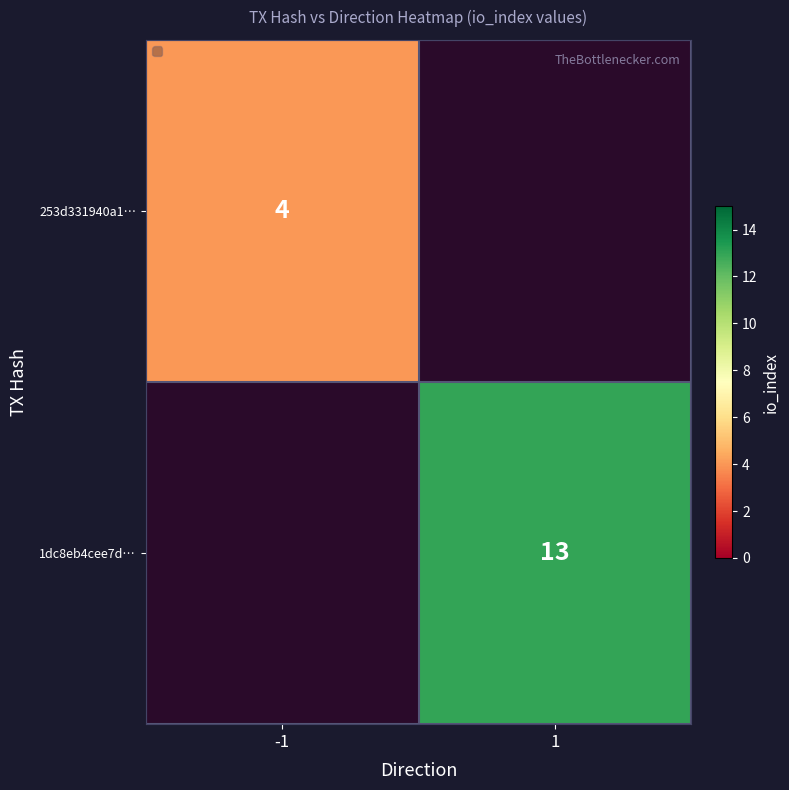

Between io_index and direction, which is larger?

io_index